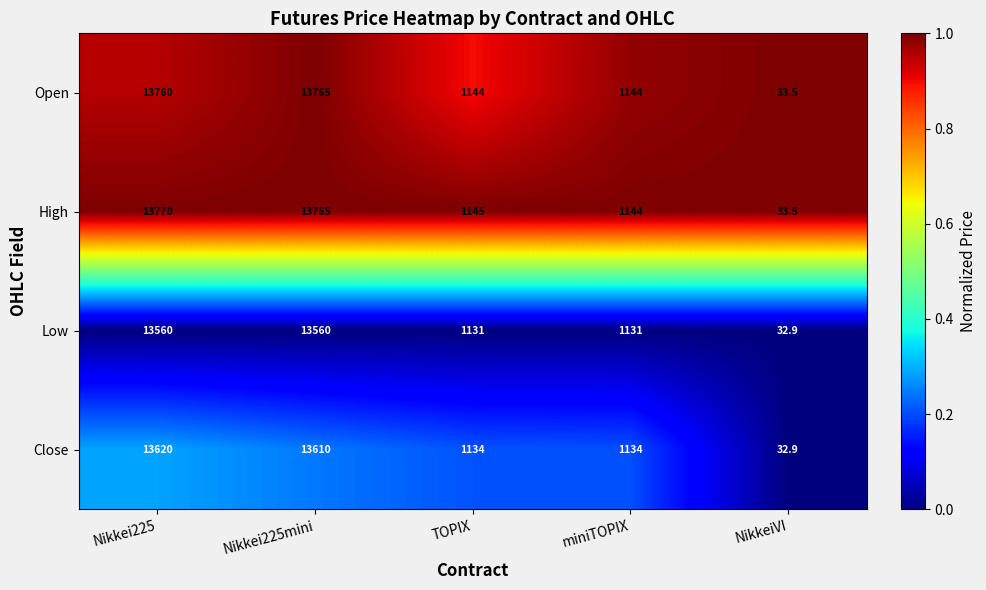

At which category is the sum across all series the highest?

Nikkei225